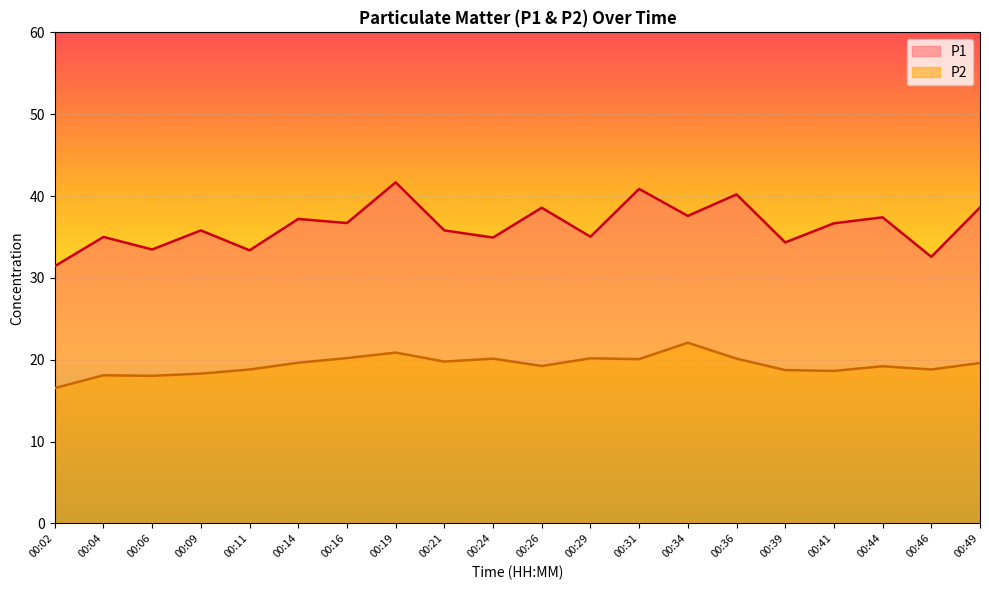

Where does the P1 series first go above 36?

00:14